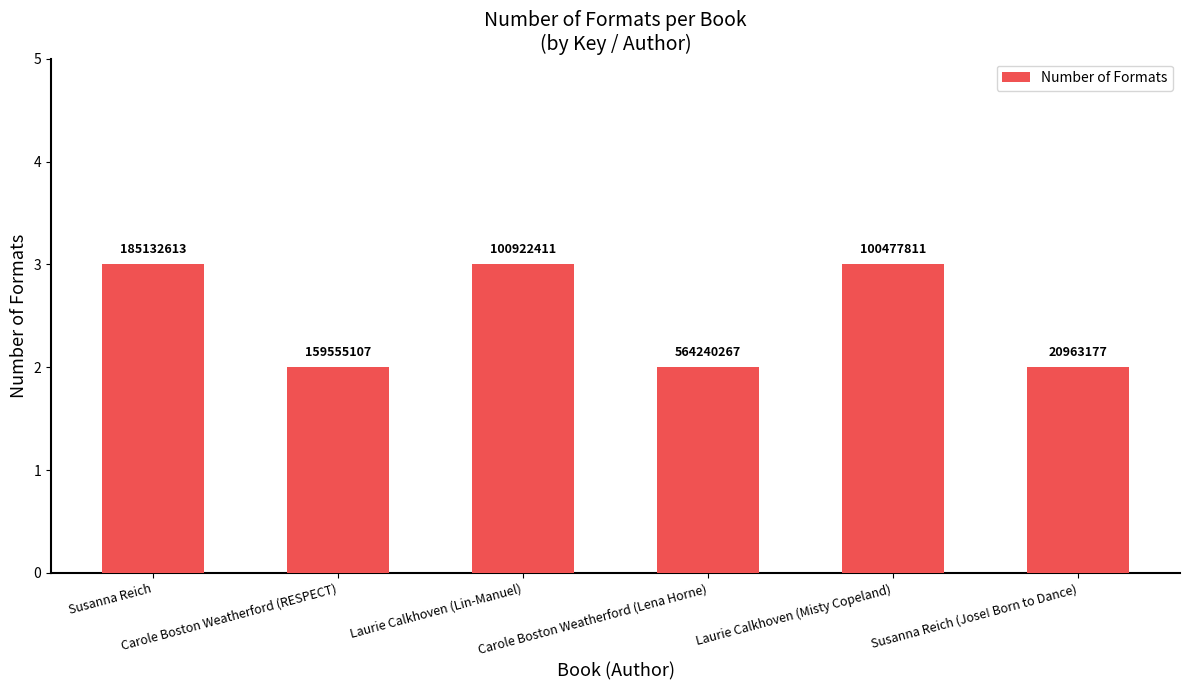

Which has a higher value, Laurie Calkhoven (Misty Copeland) or Susanna Reich (Jose! Born to Dance)?

Laurie Calkhoven (Misty Copeland)